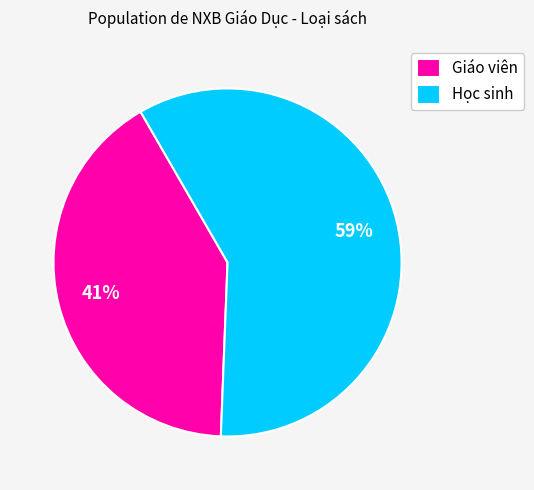

What percentage is the Giáo viên slice, to the nearest percent?

41%